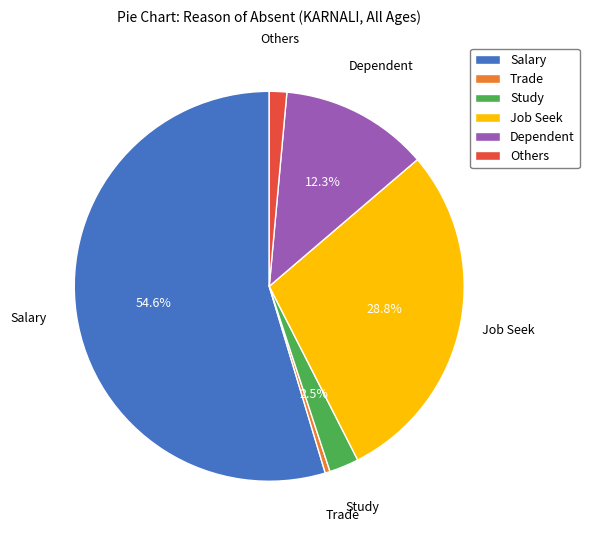

To the nearest percent, what is the combined percentage of Trade and Dependent?

13%